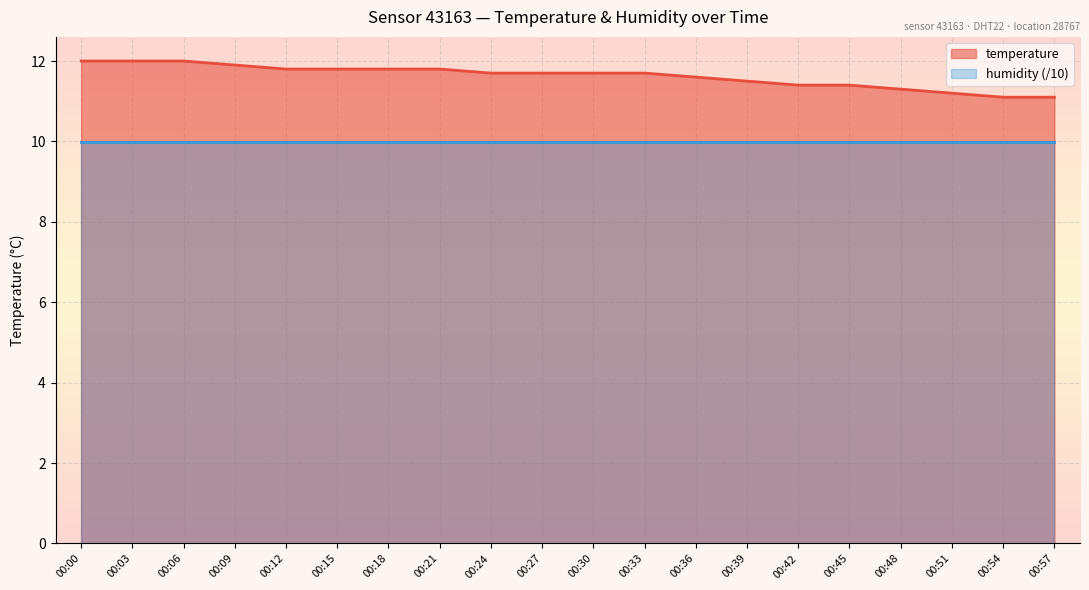

Rank the categories by value from highest to lowest.

00:00, 00:03, 00:06, 00:09, 00:12, 00:15, 00:18, 00:21, 00:24, 00:27, 00:30, 00:33, 00:36, 00:39, 00:42, 00:45, 00:48, 00:51, 00:54, 00:57